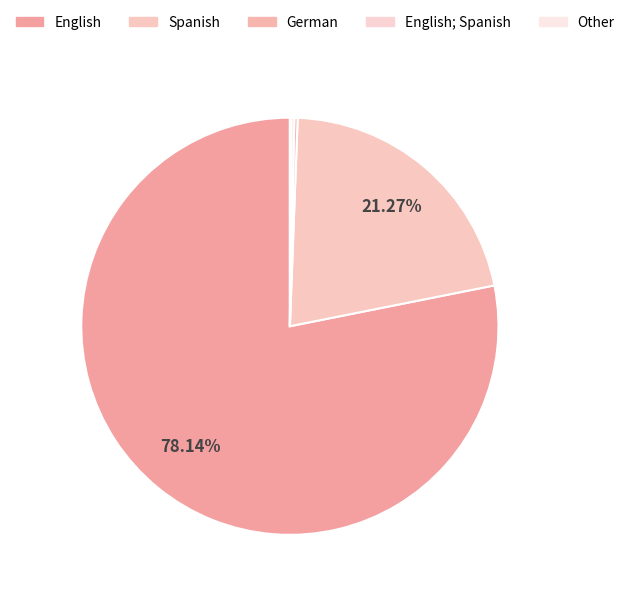

How many slices are in this pie chart?

5